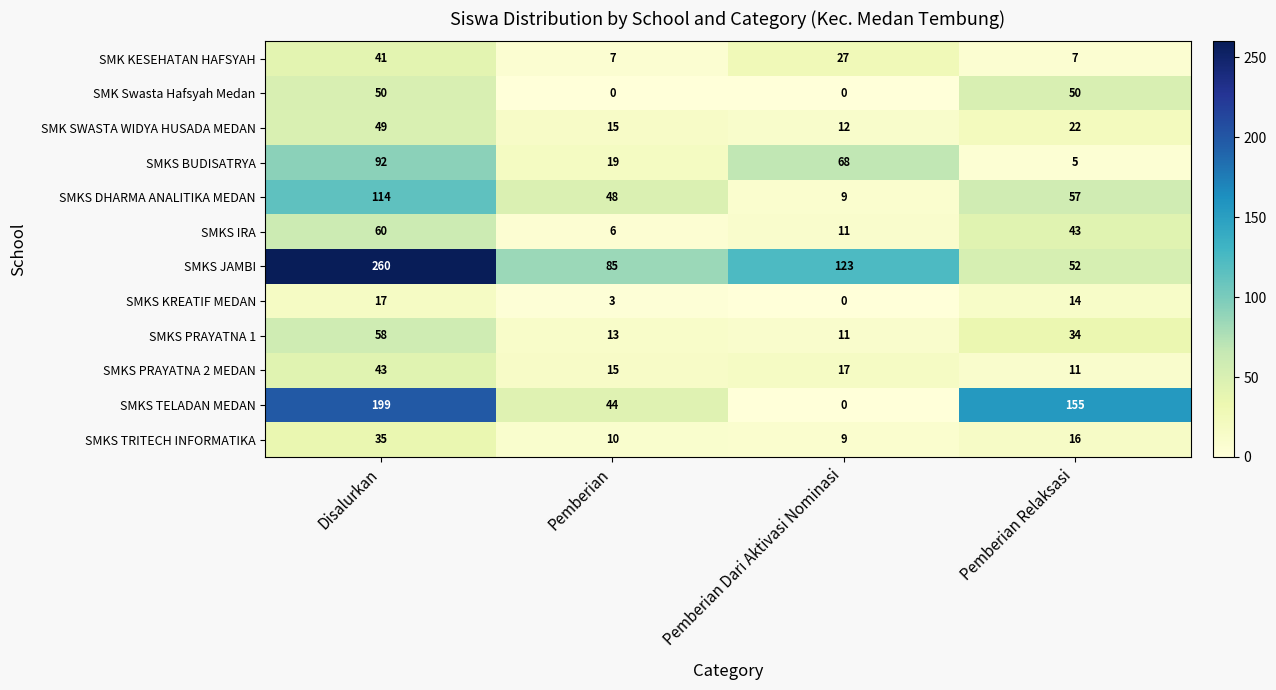

Which series has the largest total across all categories?

SMKS JAMBI